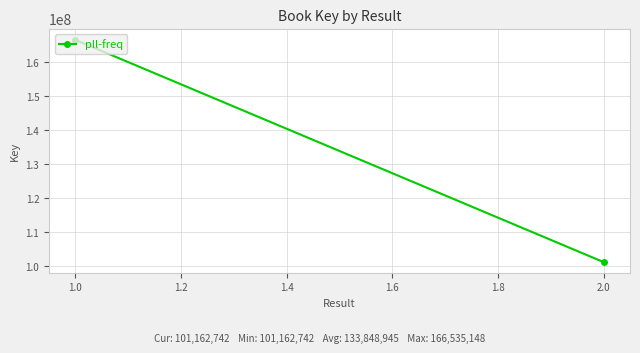

Reading left to right, extract all data points from this chart.

166535148	101162742